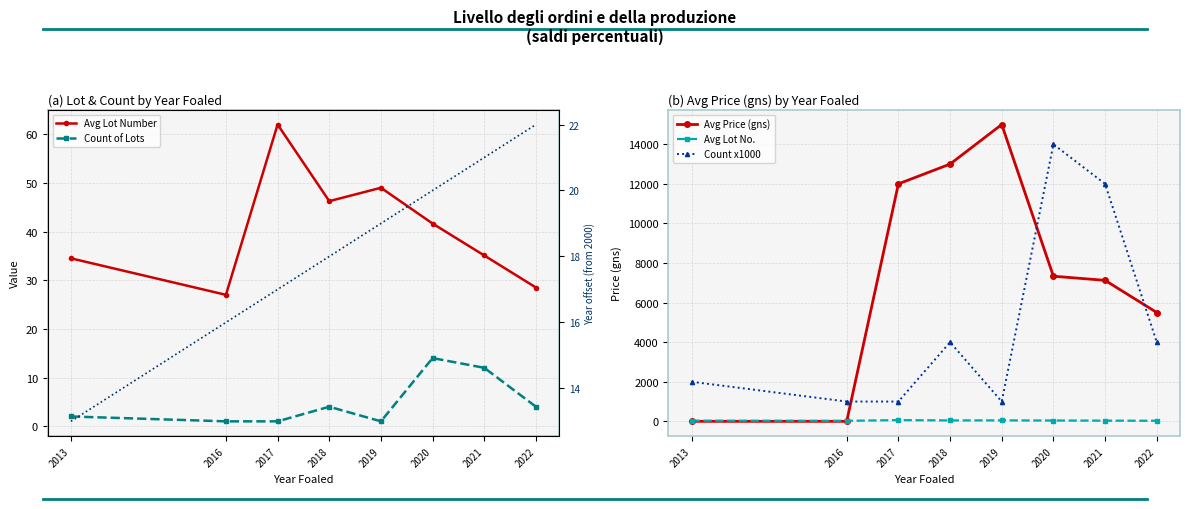

True or false: Count of Lots and Count x1000 intersect in this chart.

False